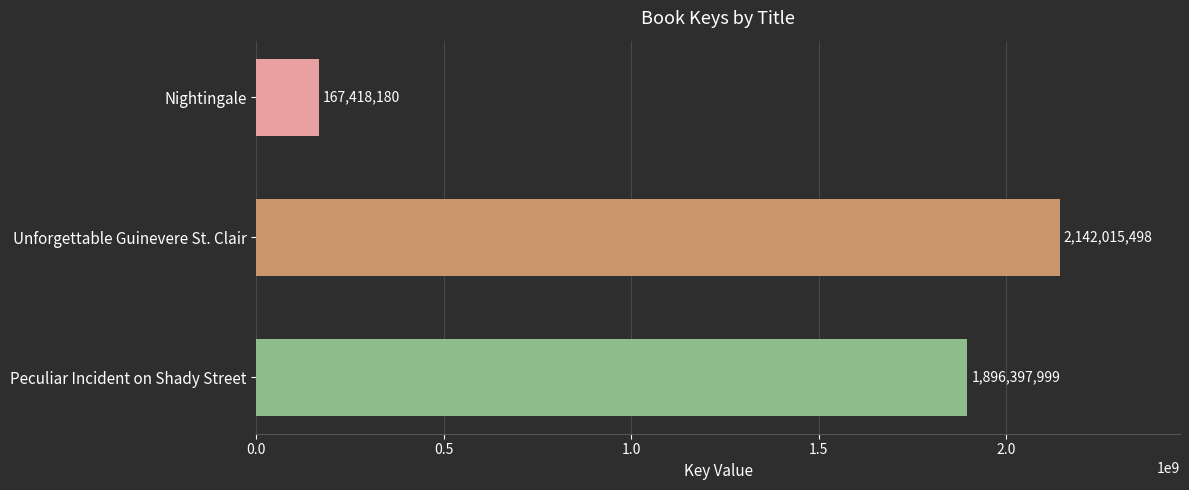

What is the difference between the second highest and minimum values?

1728979819